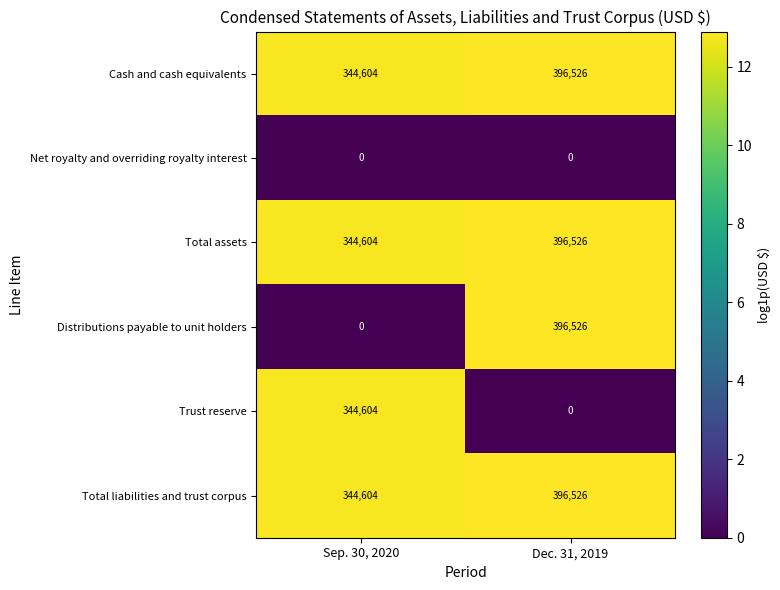

Is it true that Total assets equals 260340 at Dec. 31, 2019?

False